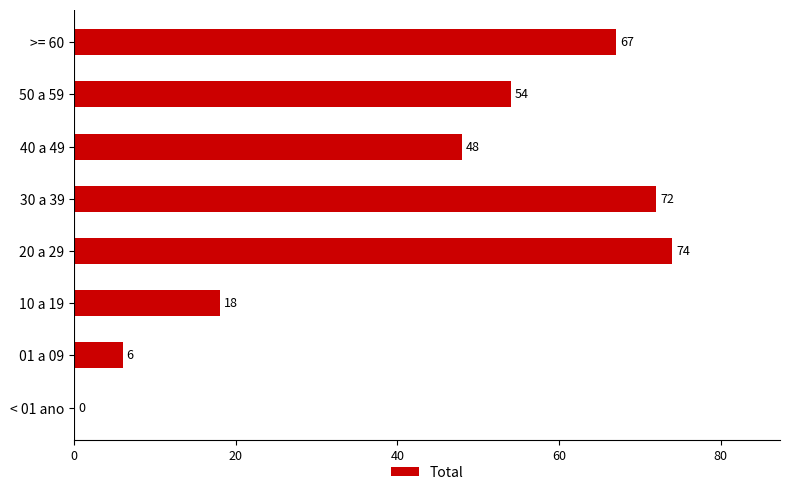

Between 40 a 49 and 10 a 19, which is larger?

40 a 49